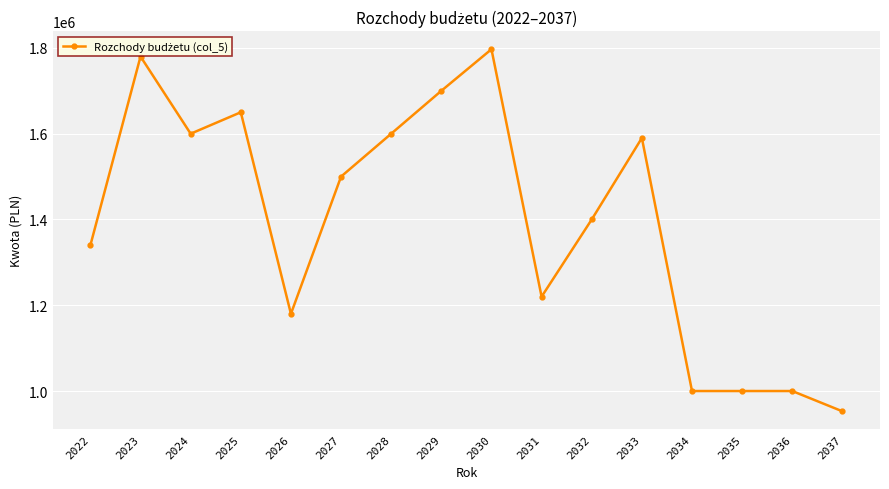

The value at 2031 is 1220000.0. True or false?

True